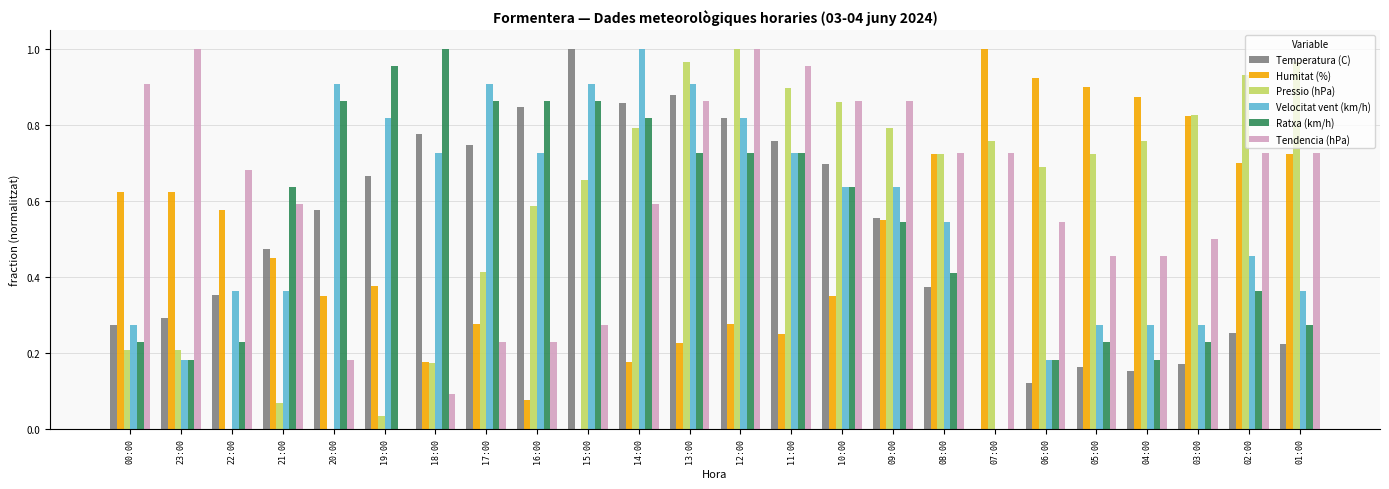

Which category has the highest value in the Humitat (%) series?

07:00